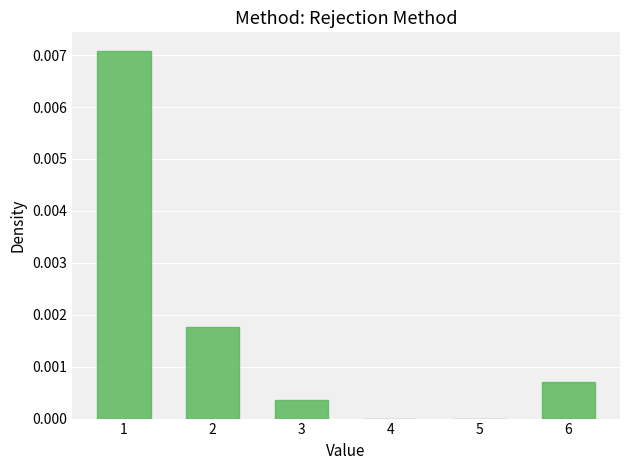

Is it true that the value at 6 is 0.0?

True